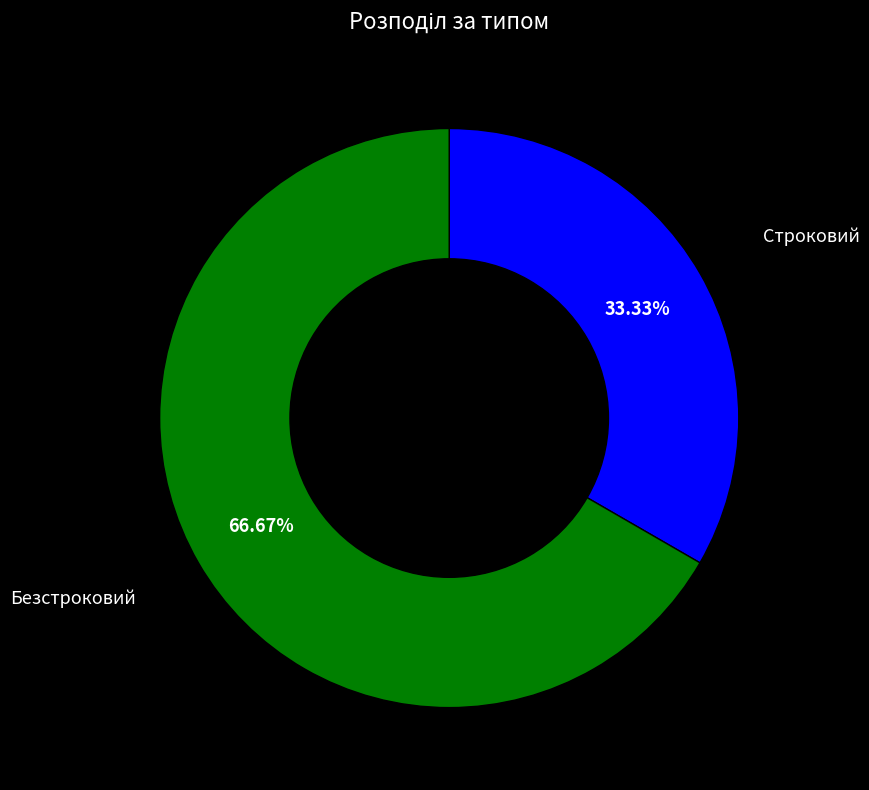

What is the majority slice?

Безстроковий